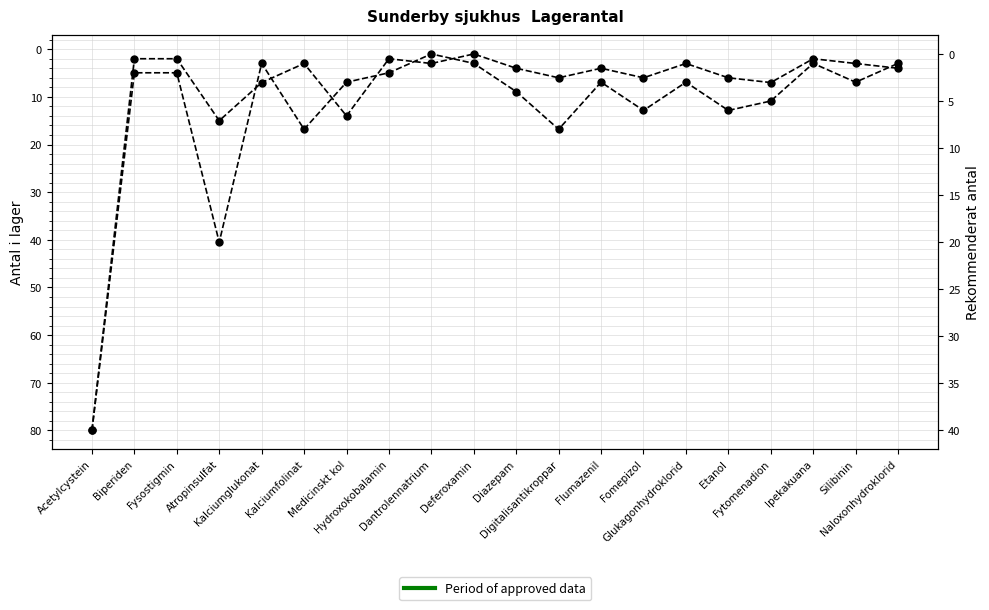

What is the greatest value displayed?

80